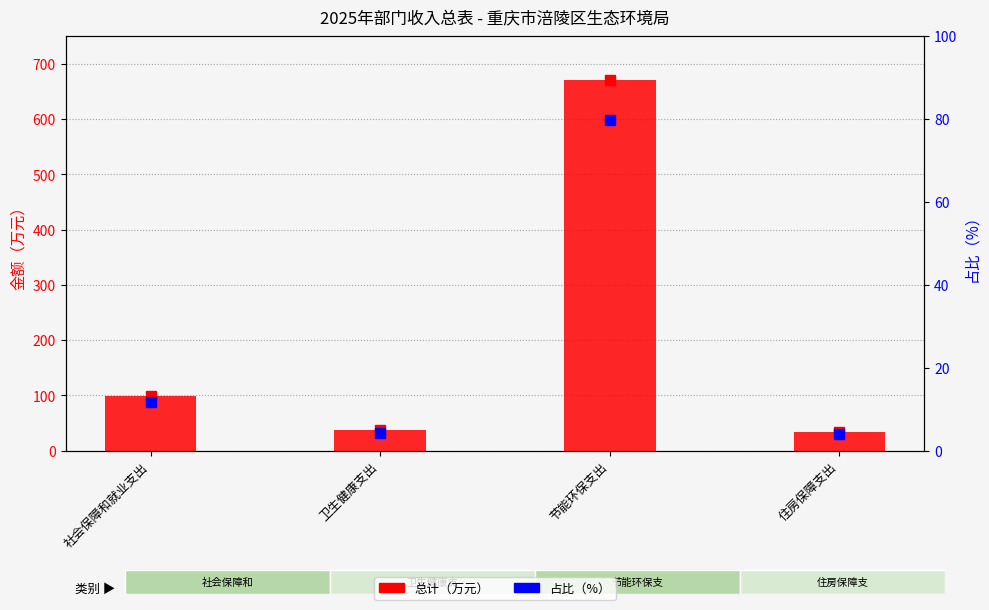

Rank the series by their maximum value, from highest to lowest.

总计（万元）, 占比（%）